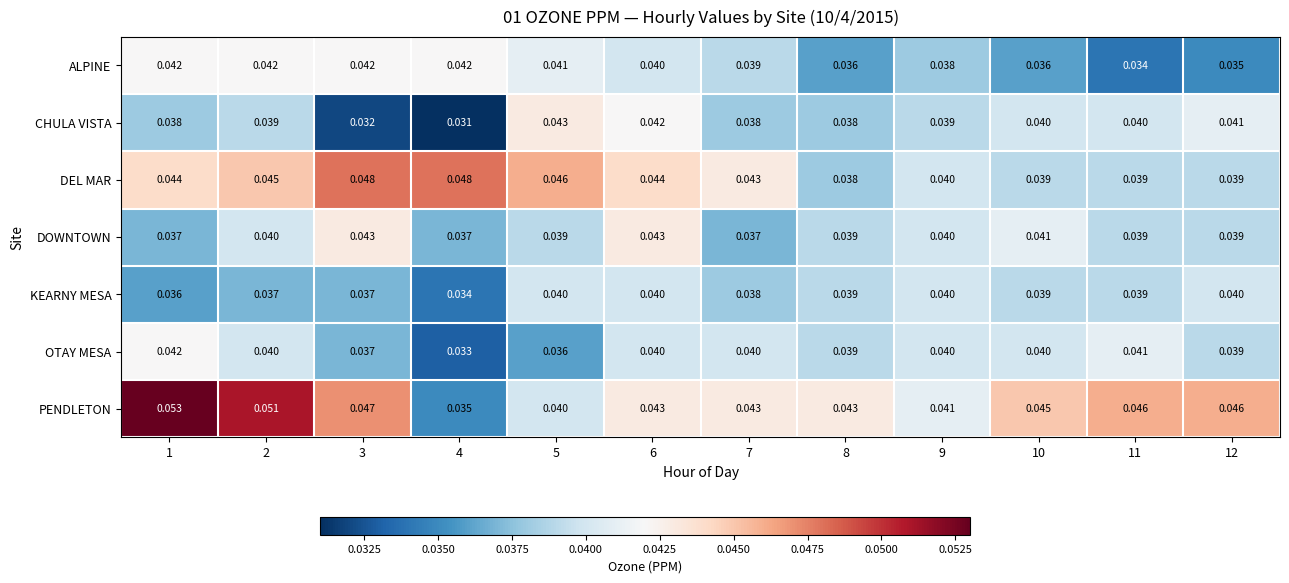

Is the value of CHULA VISTA at 9 greater than the value of KEARNY MESA at 7?

Yes